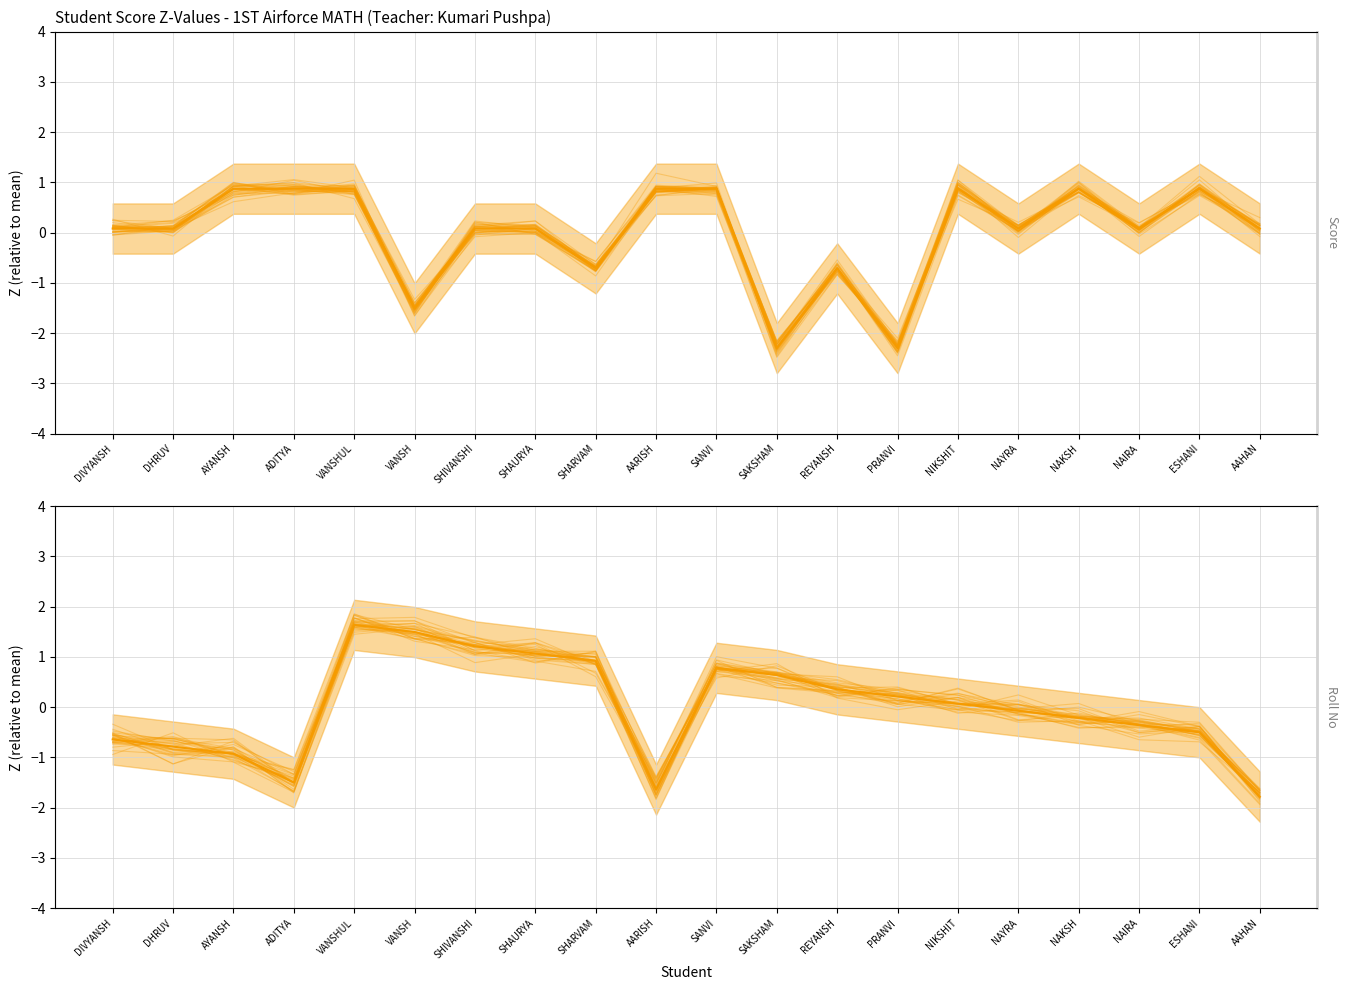

Which series has the largest total across all categories?

Roll No